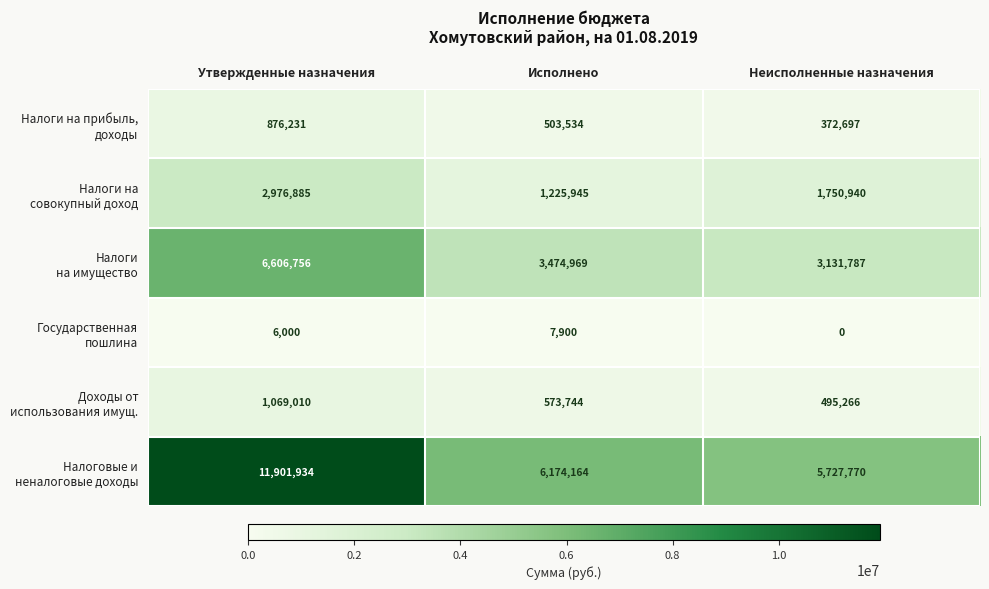

Which label corresponds to the smallest value in the chart?

Неисполненные назначения